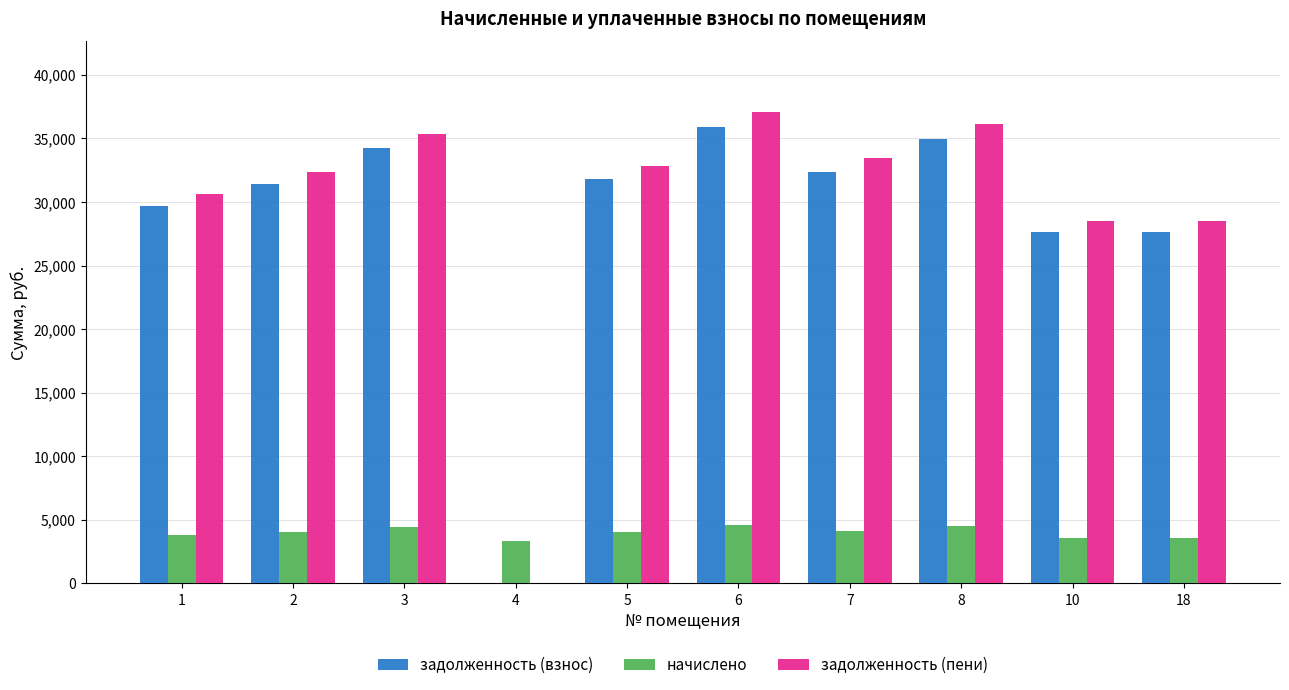

What is the total value across all series at 1?

64118.0